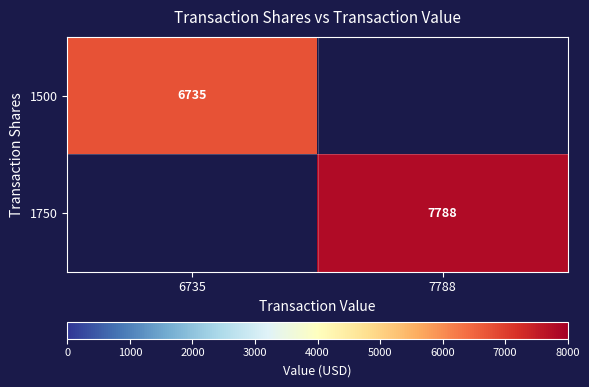

The value of 1750 at 7788 is 4398.4. True or false?

False